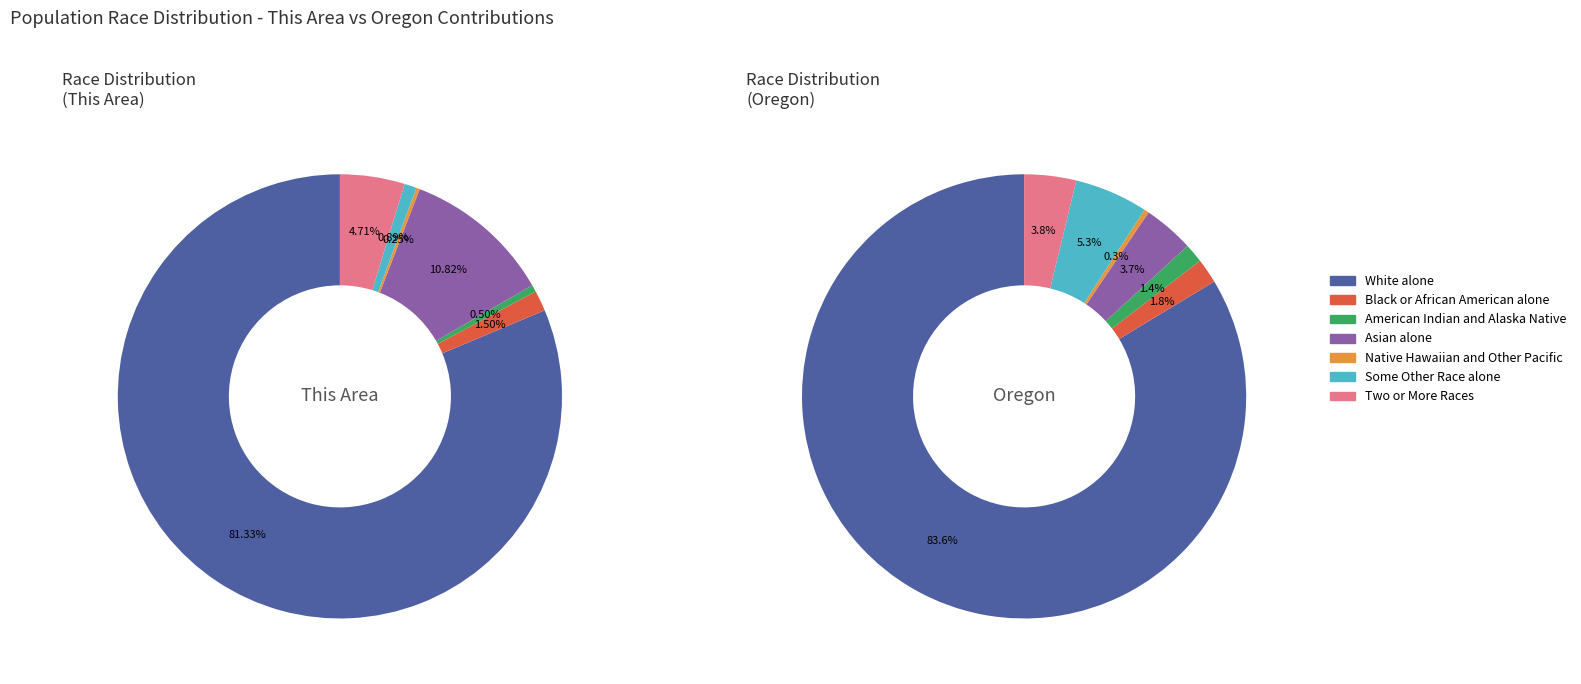

Rank the series by their average value, from highest to lowest.

oregon, this_area